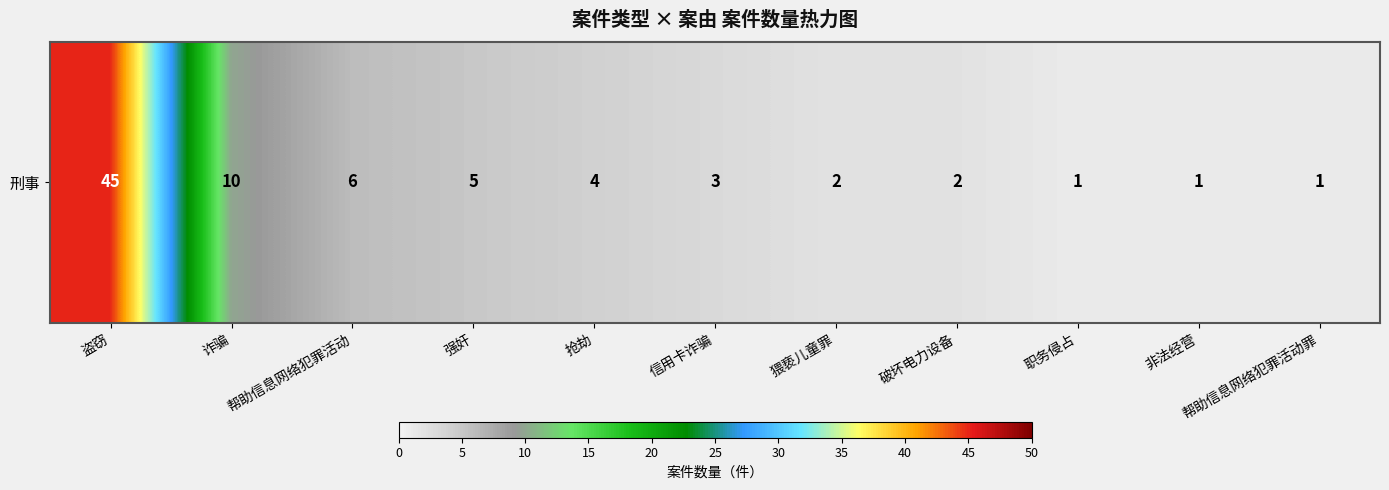

Between 诈骗 and 帮助信息网络犯罪活动罪, which is larger?

诈骗